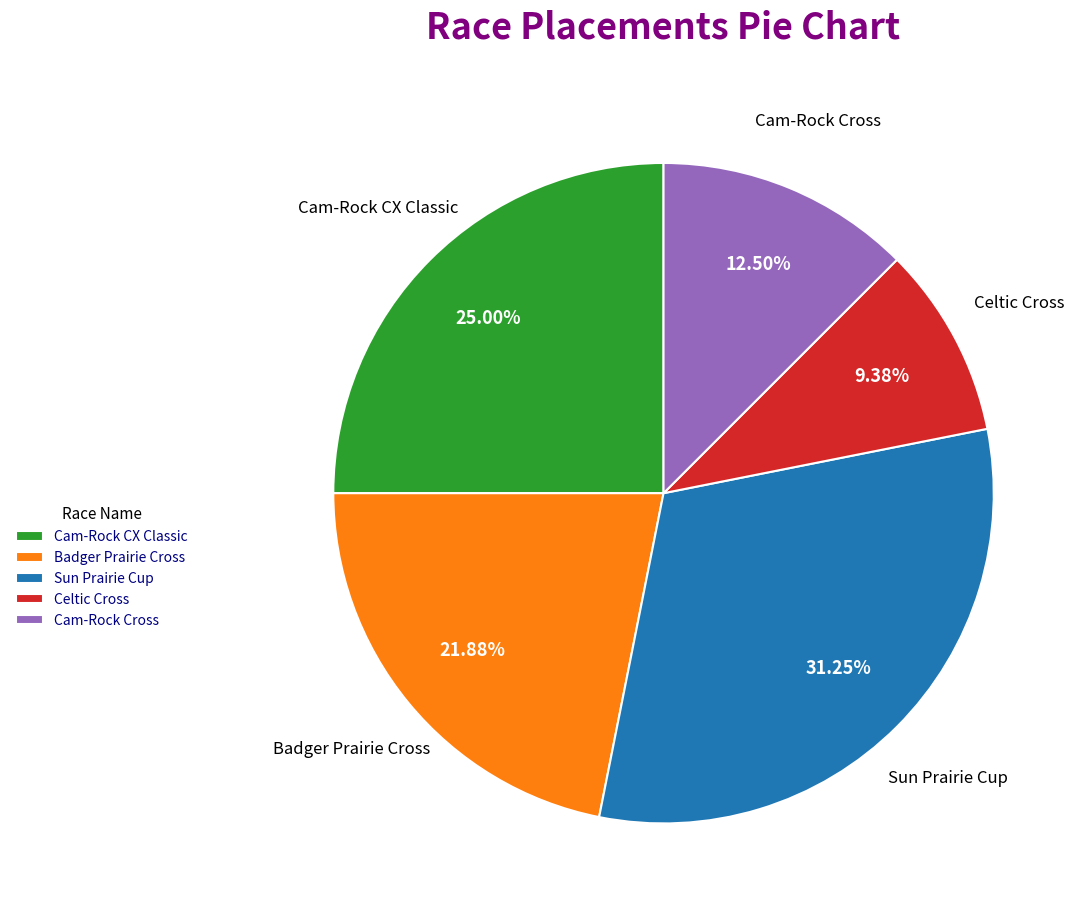

What percentage is the Cam-Rock CX Classic slice, to the nearest percent?

25%